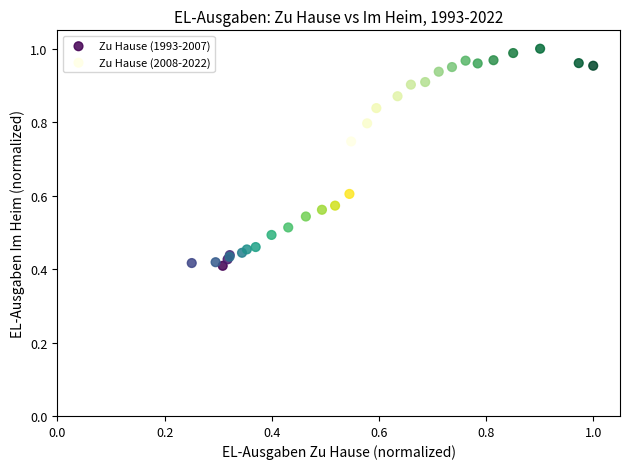

Which series has the largest Y range (max minus min)?

Zu Hause (2008-2022)